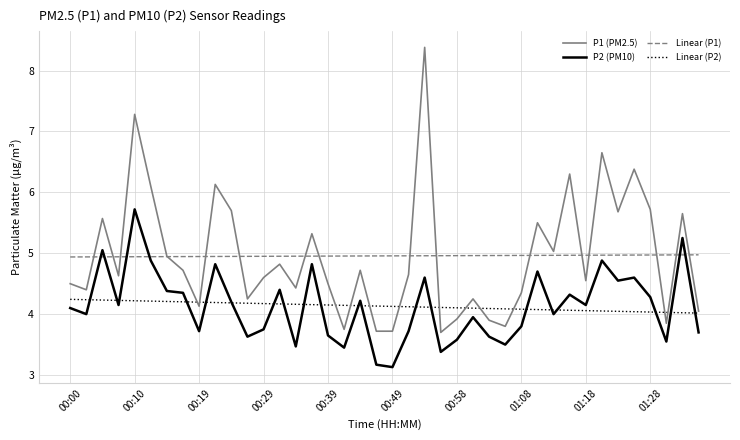

Rank the series by their maximum value, from lowest to highest.

Linear (P2), Linear (P1), P2 (PM10), P1 (PM2.5)